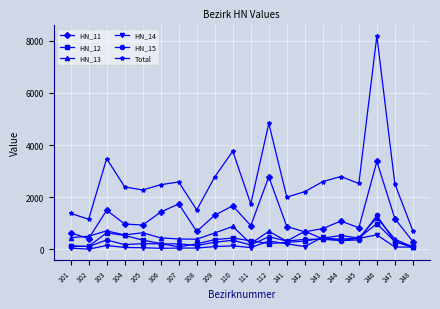

At which category does the chart reach its peak across all series?

246